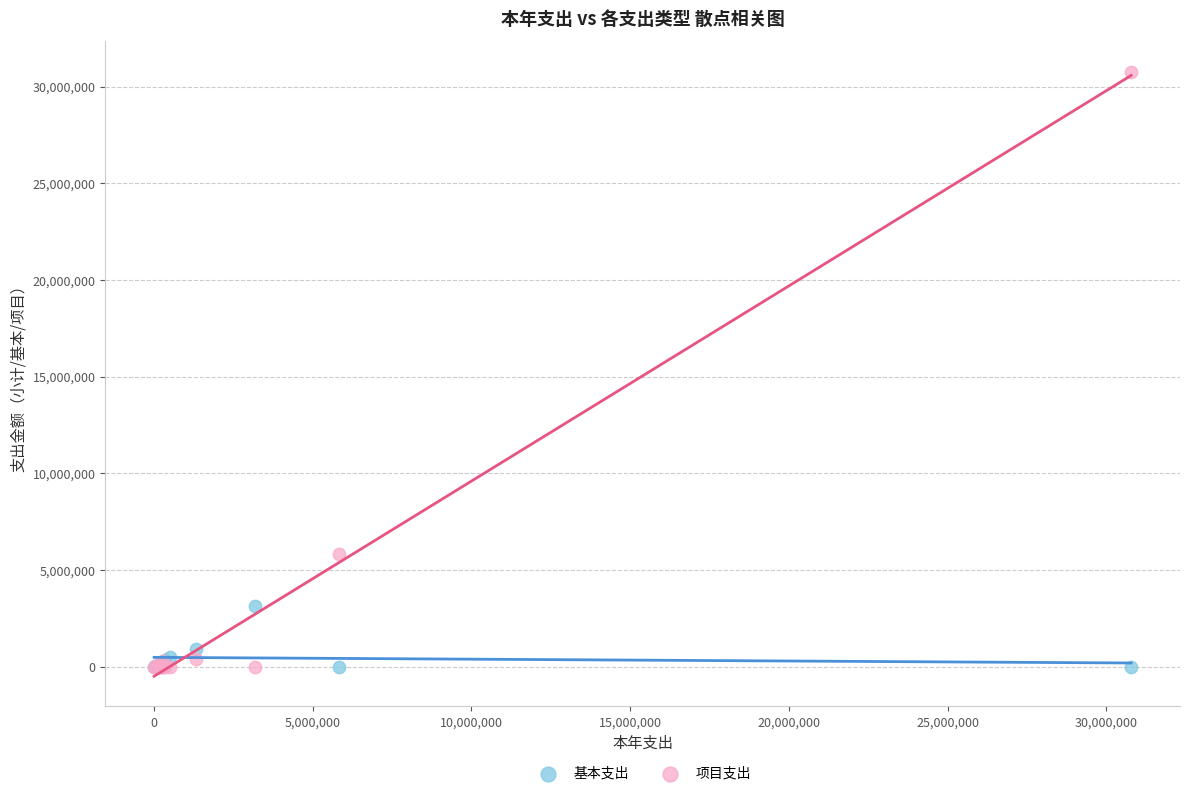

In the 项目支出 series, what Y value is closest to 15388717?

5819679.7